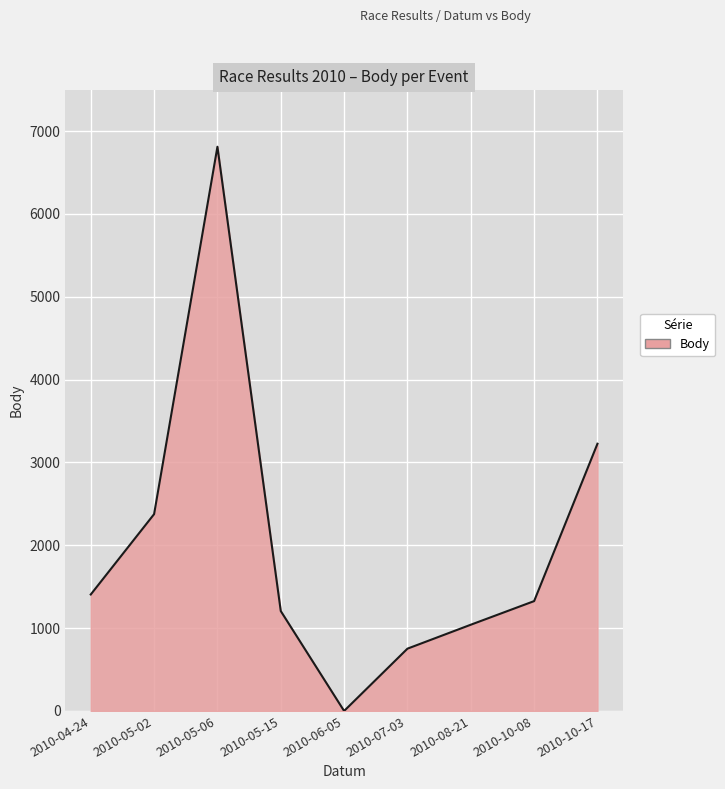

The value at 2010-04-24 is 1406. True or false?

True